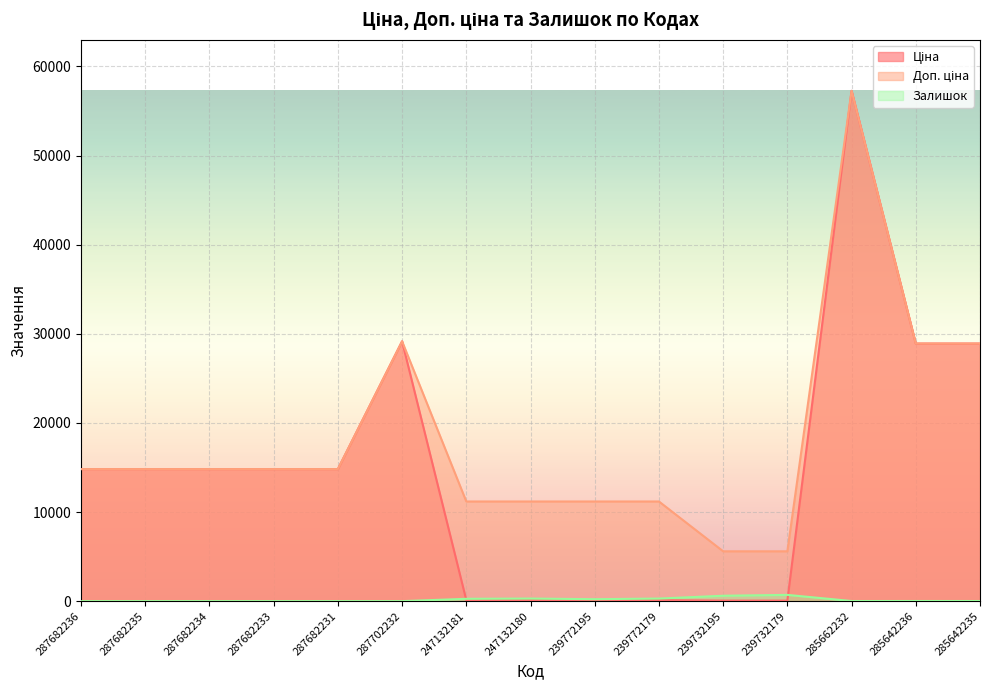

Does the chart display data point markers on the line(s)?

No